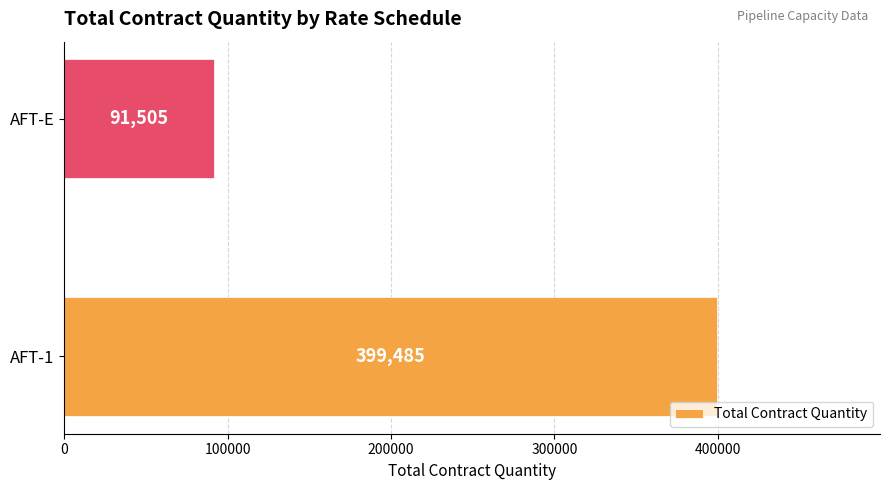

What is the change in value from AFT-1 to AFT-E?

-307980